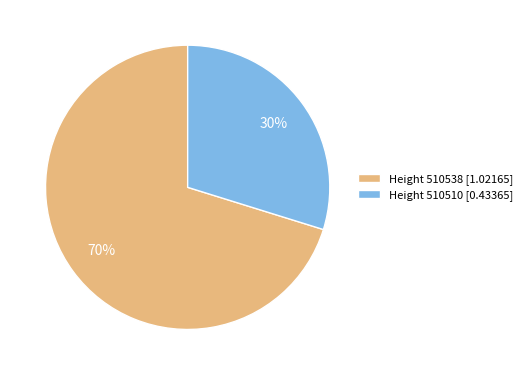

Is the sum of Height 510538 [1.02165] and Height 510510 [0.43365] greater than half?

Yes